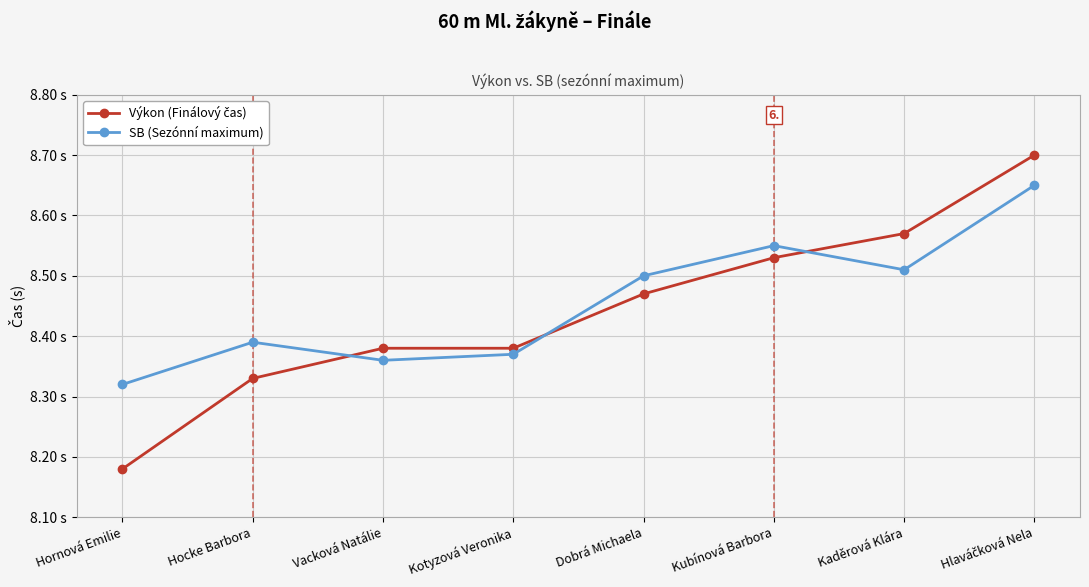

What is the difference between the second highest and minimum values in the SB (Sezónní maximum) series?

0.2